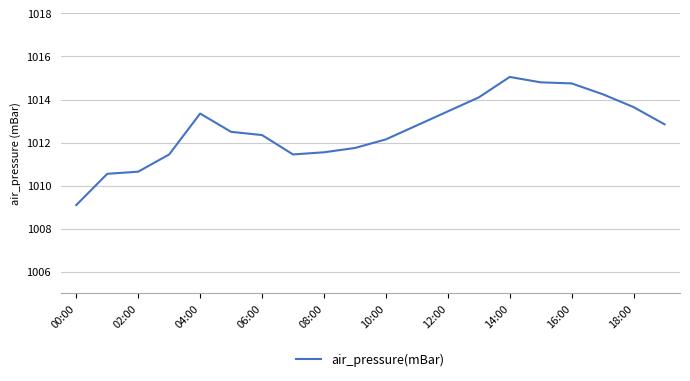

What is the smallest value displayed?

1009.1